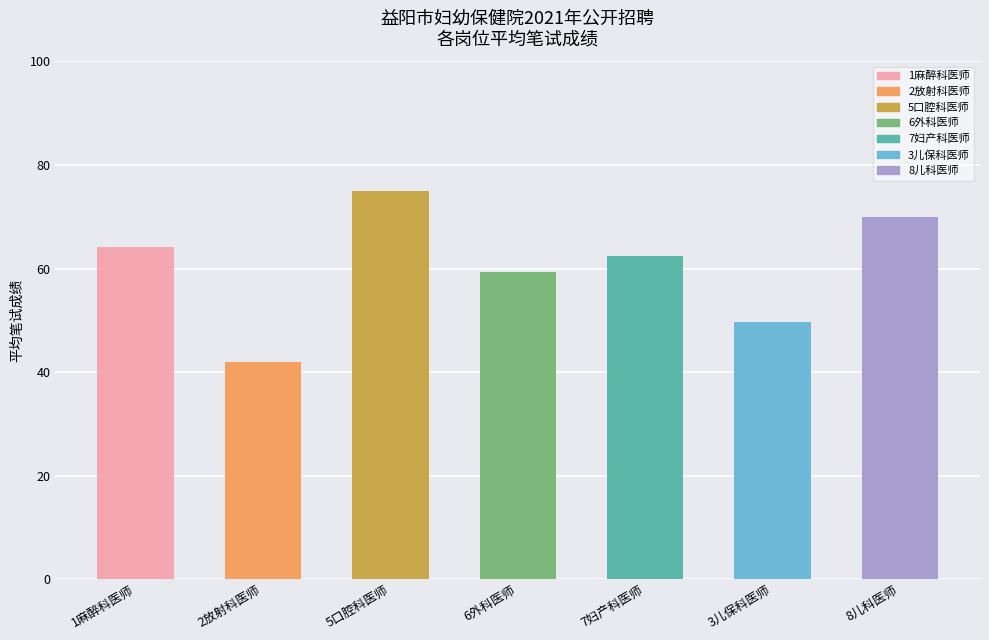

The value at 8儿科医师 is 34.7. True or false?

False